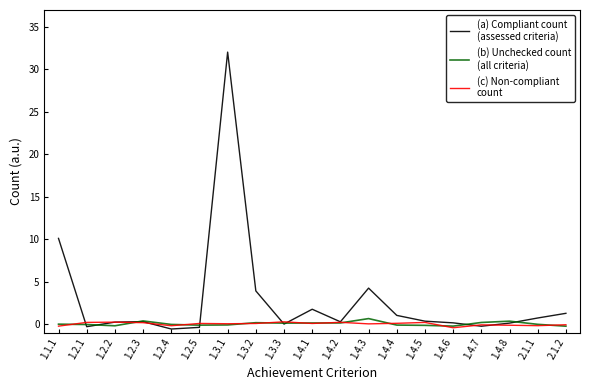

What is the maximum value shown in the chart?

32.0